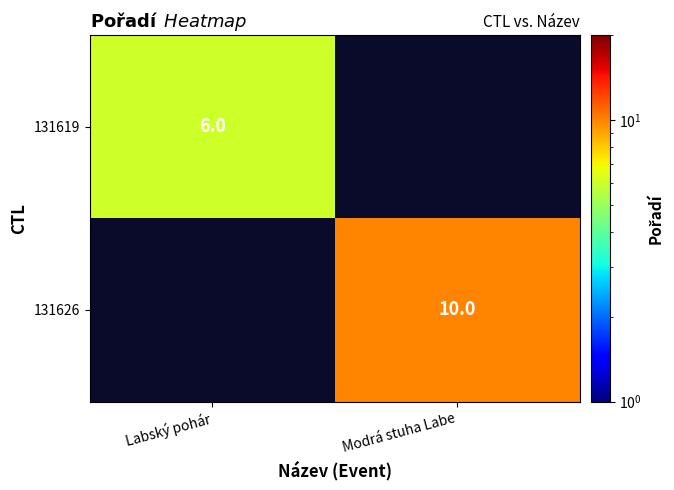

The value of 131619 at Labský pohár is 1. True or false?

False